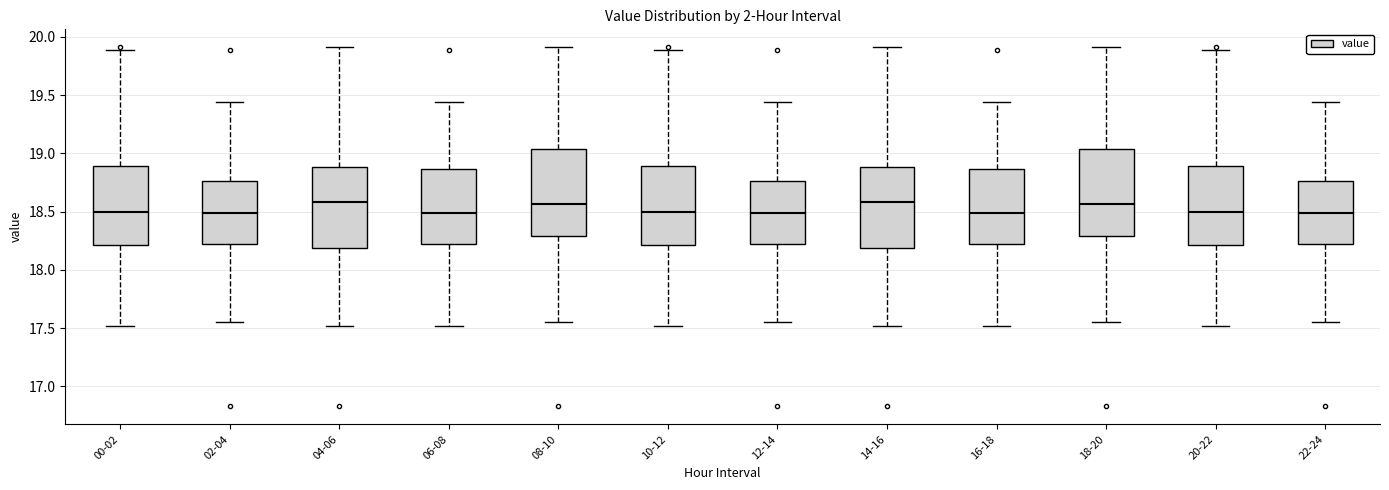

Where does the lower whisker of the box for 10-12 end on the y-axis? The values are not printed on the chart, so give them approximately, as read against the axis.

17.50